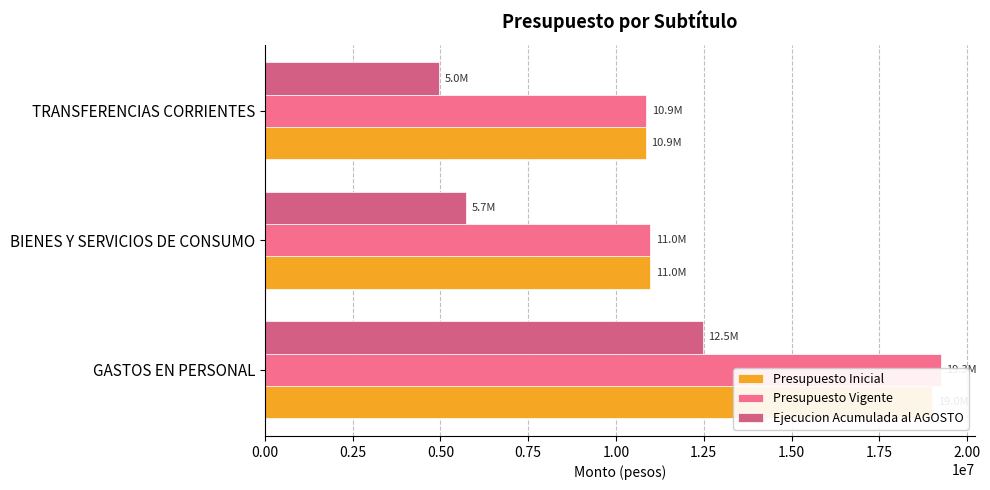

Reading left to right, transcribe all the data shown in this chart.

Presupuesto Inicial: 19012574	10981700	10861483
Presupuesto Vigente: 19261496	10981700	10866035
Ejecucion Acumulada al AGOSTO: 12468340	5737428	4962348